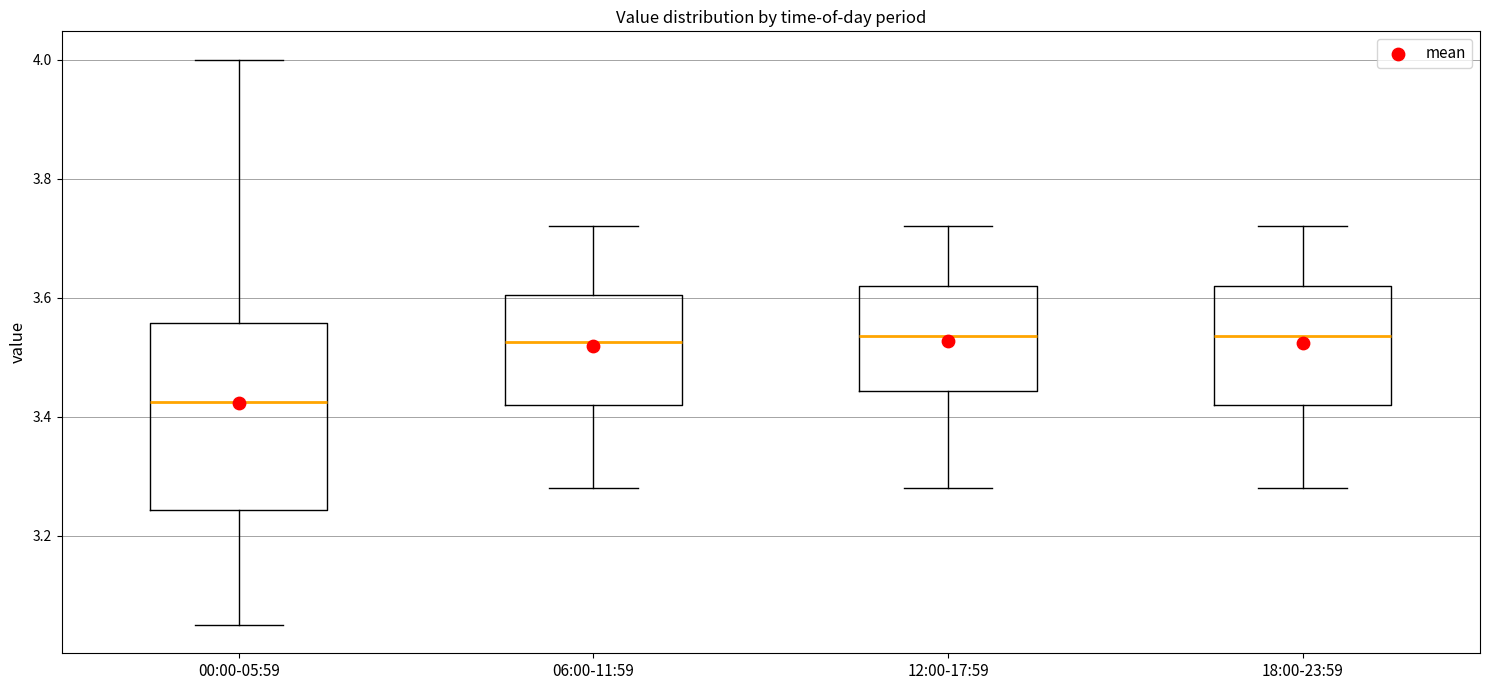

Reading left to right, transcribe this box plot: for each box, give where its median line is, the range the box spans, and where its two whiskers end, as read against the y-axis. The values are not printed on the chart, so give them approximately, as read against the axis.

00:00-05:59: median 3.42, box 3.24 to 3.56, whiskers 3.06 to 4.00
06:00-11:59: median 3.52, box 3.42 to 3.60, whiskers 3.28 to 3.72
12:00-17:59: median 3.54, box 3.44 to 3.62, whiskers 3.28 to 3.72
18:00-23:59: median 3.54, box 3.42 to 3.62, whiskers 3.28 to 3.72